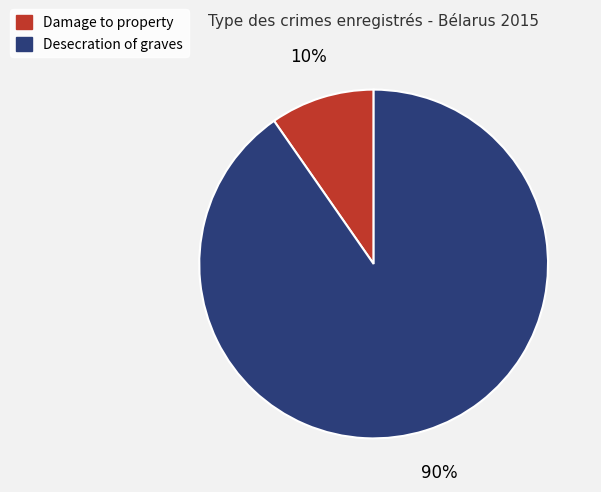

Is the sum of Desecration of graves and Damage to property greater than half?

Yes